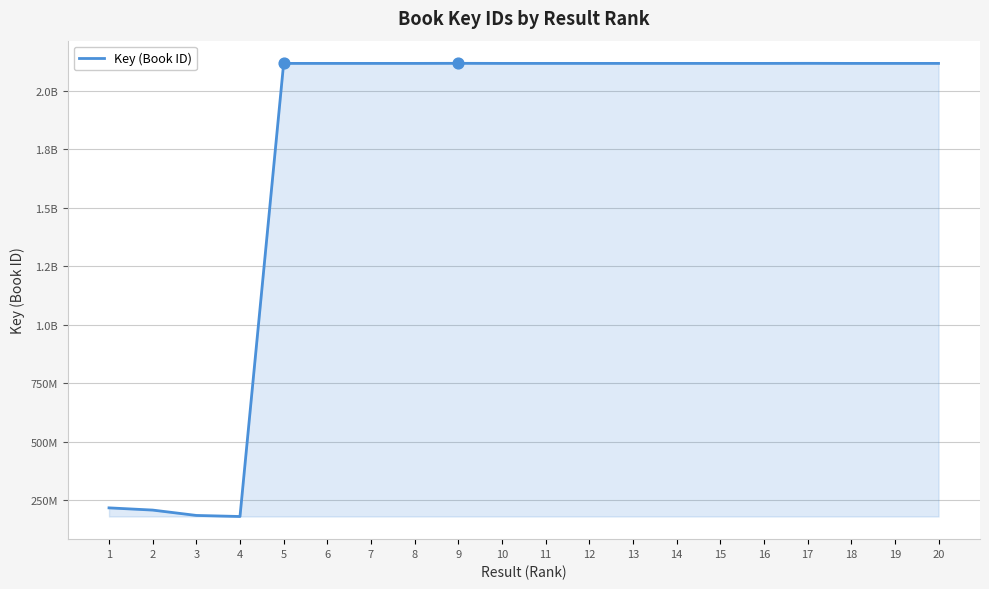

What is the change in value from 4 to 9?

+1937687165